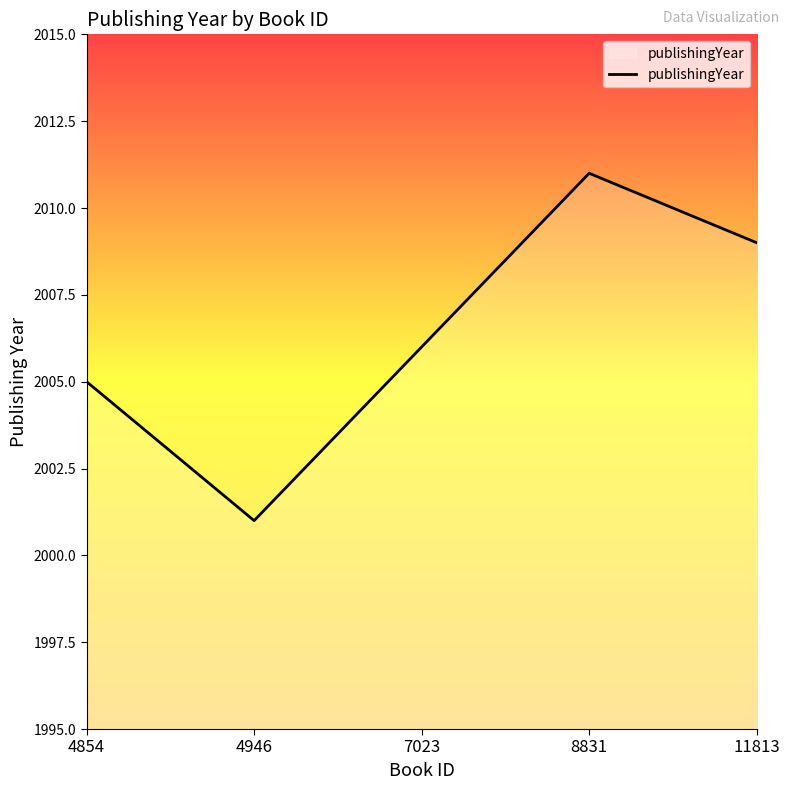

The chart shows a value of 2011 at 8831. True or false?

True